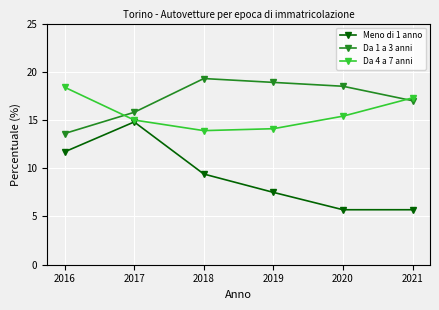

What is the difference between the Da 4 a 7 anni values at 2016 and 2021?

1.1